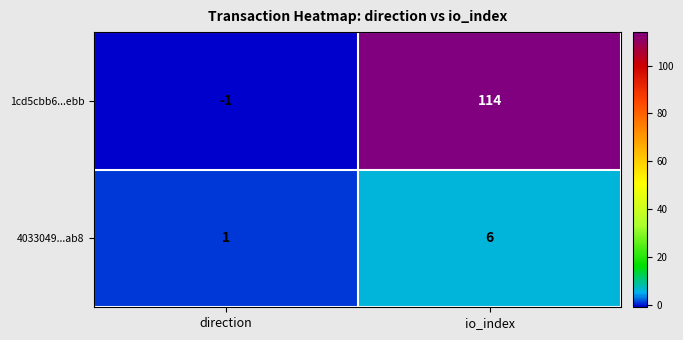

What is the spread (max minus min) of values at io_index?

108